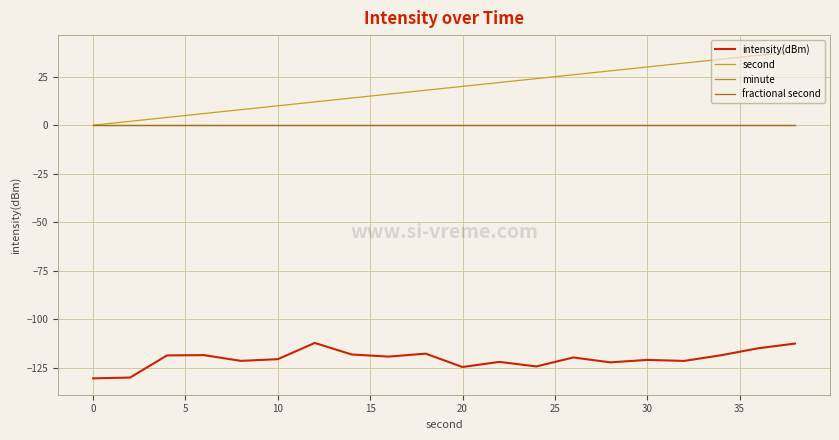

Which series has the widest spread of values?

second